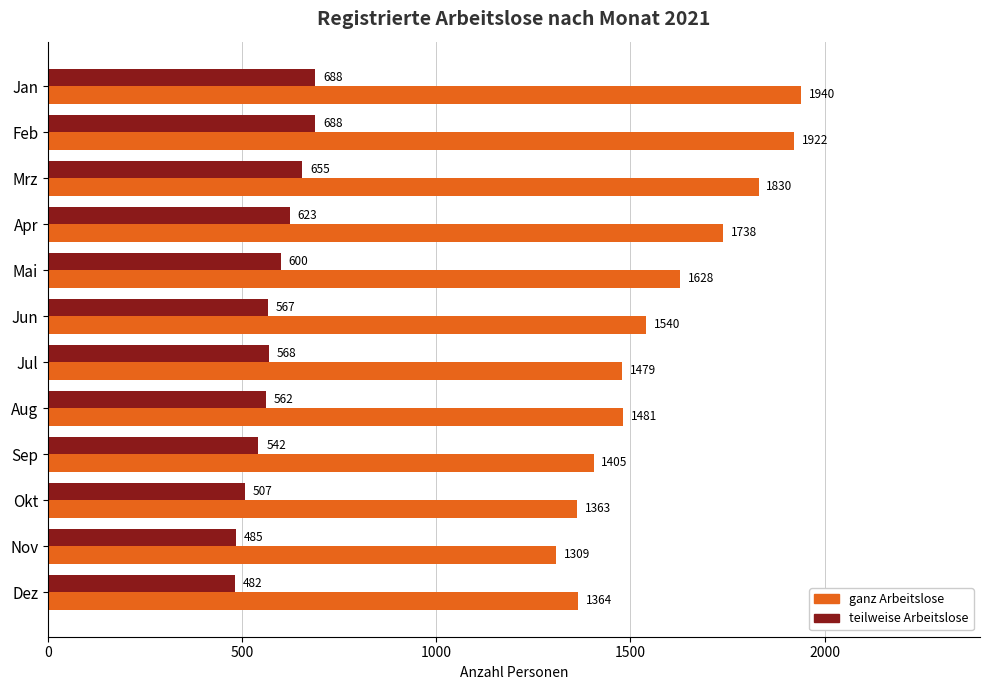

What is the average value of the ganz Arbeitslose series?

1583